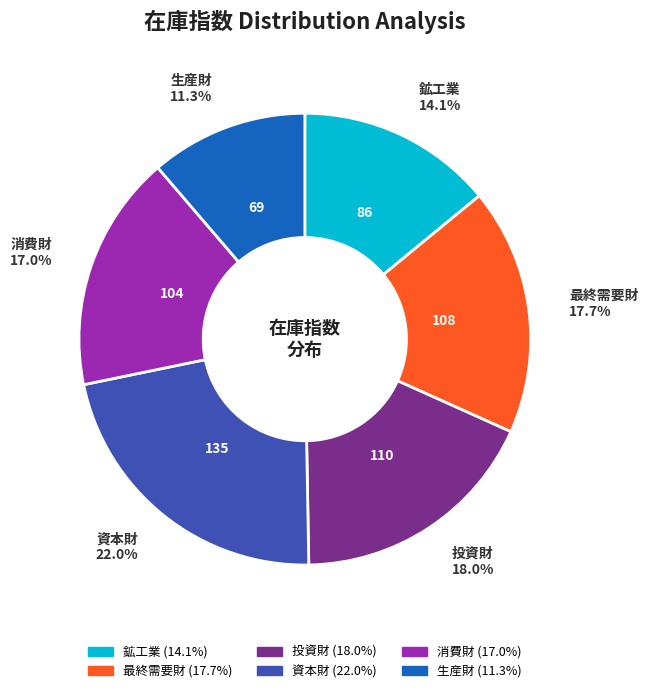

To the nearest percent, what percentage of the pie is 資本財?

22%